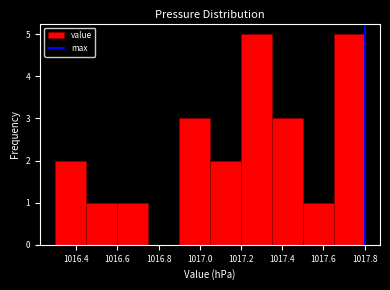

Reading left to right, transcribe this chart: for each bar, give the range it covers on the x-axis and its height. Neither the bar edges nor the heights are printed on the chart, so give them approximately, as read against the axes.

1016.30 to 1016.45: 2
1016.45 to 1016.60: 1
1016.60 to 1016.75: 1
1016.75 to 1016.90: 0
1016.90 to 1017.05: 3
1017.05 to 1017.20: 2
1017.20 to 1017.35: 5
1017.35 to 1017.50: 3
1017.50 to 1017.65: 1
1017.65 to 1017.80: 5